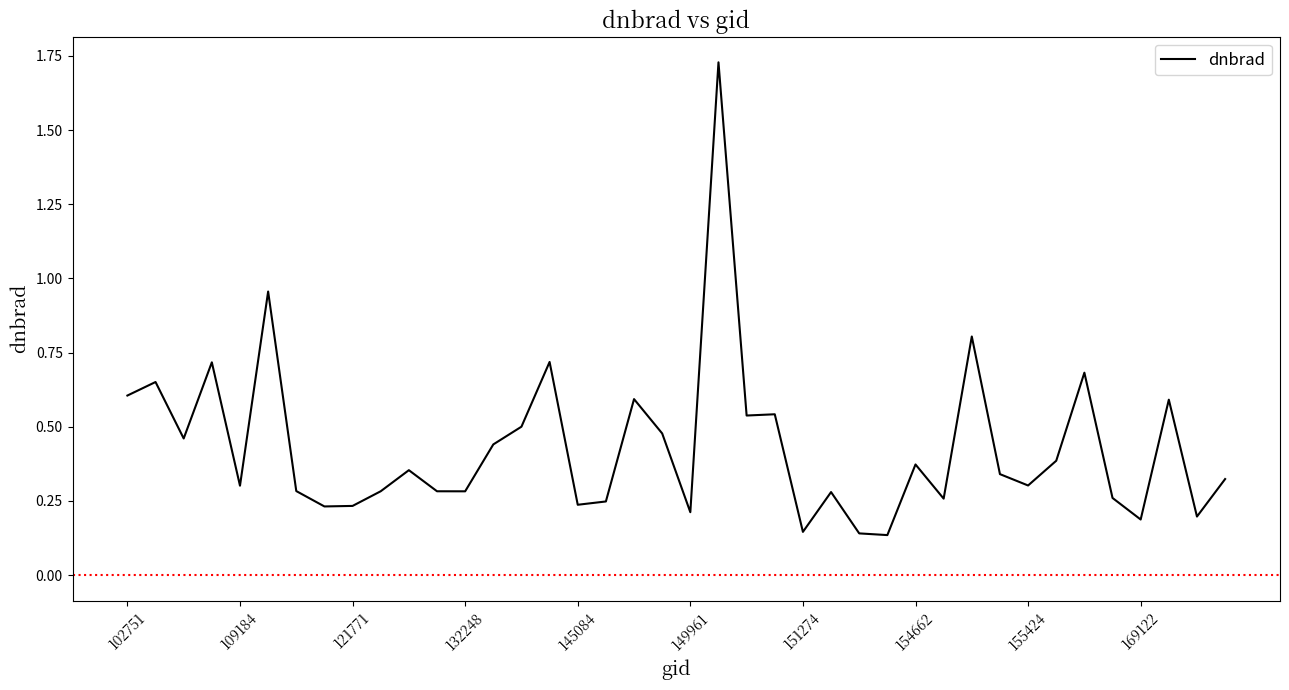

What is the difference between the maximum and minimum values?

1.6